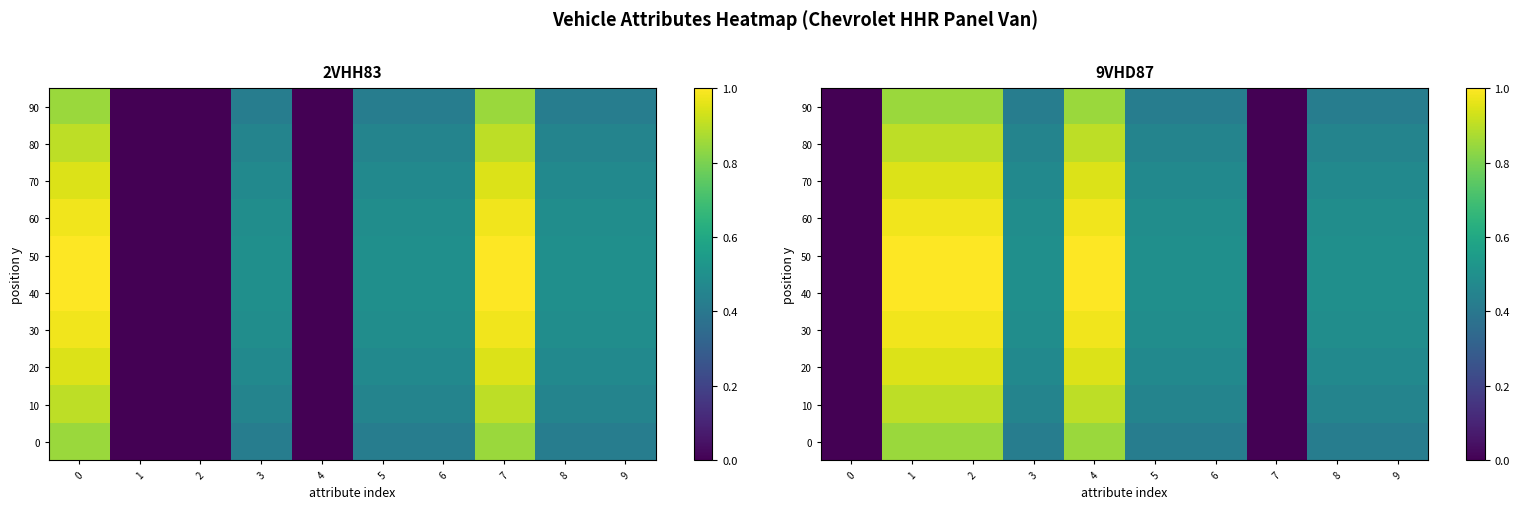

The 30 series shows -0.4 at 0. True or false?

False